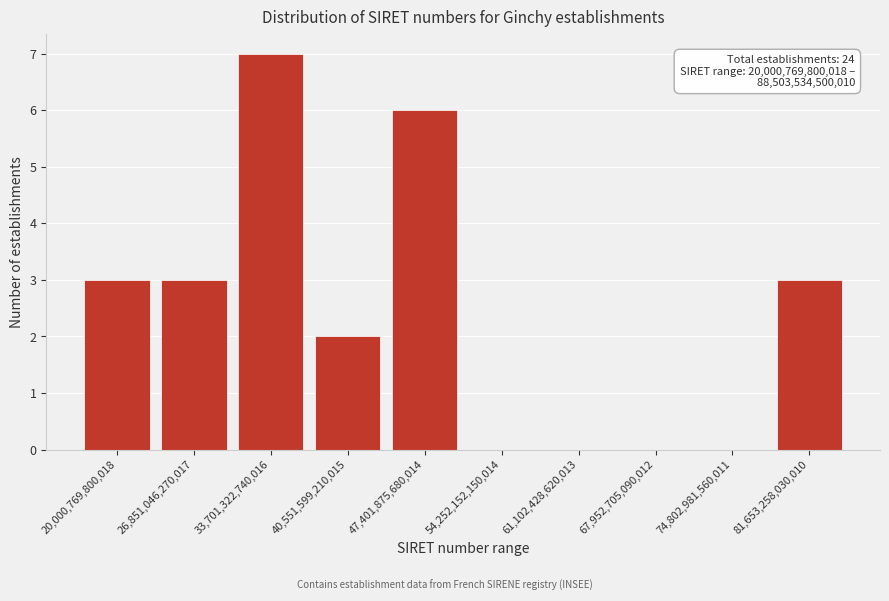

Reading right to left, extract all data points from this chart.

81,653,258,030,010=3	74,802,981,560,011=0	67,952,705,090,012=0	61,102,428,620,013=0	54,252,152,150,014=0	47,401,875,680,014=6	40,551,599,210,015=2	33,701,322,740,016=7	26,851,046,270,017=3	20,000,769,800,018=3